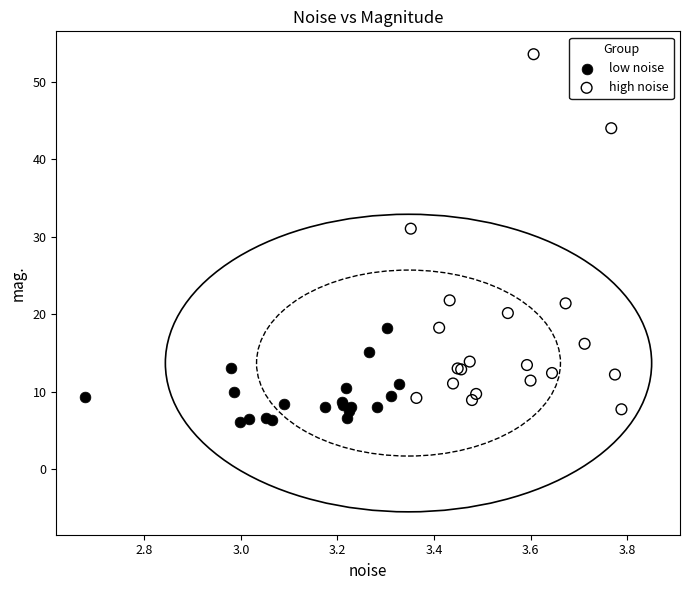

Which series contains the highest Y value?

high noise